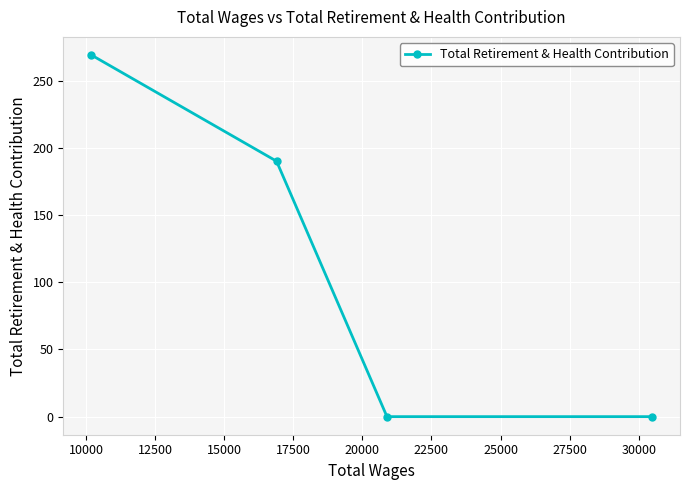

What is the maximum value shown in the chart?

269